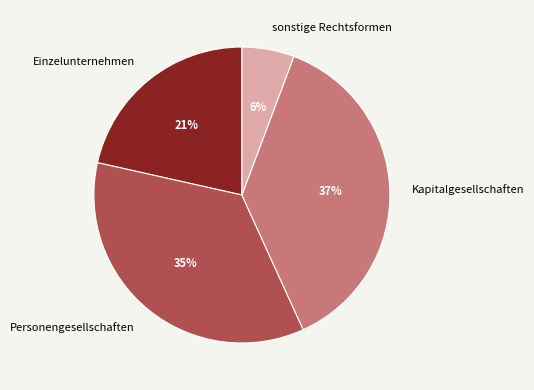

Count the number of slices in the pie.

4